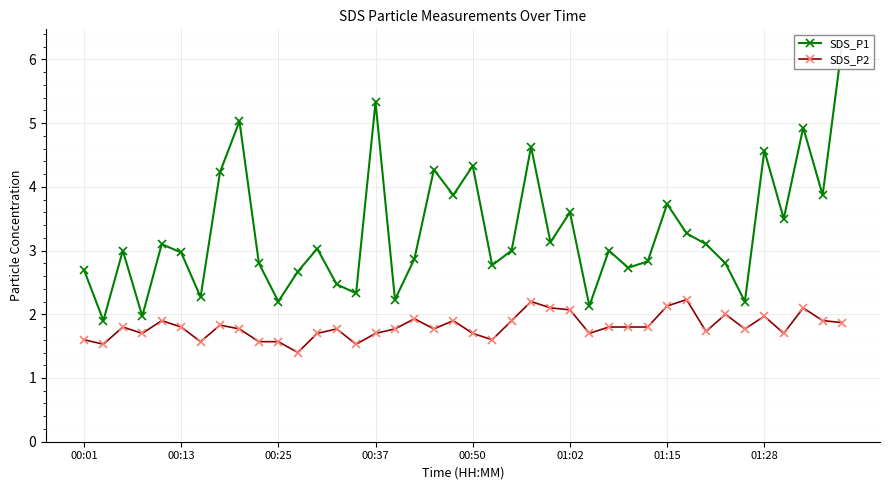

How many data points does each series have?

40